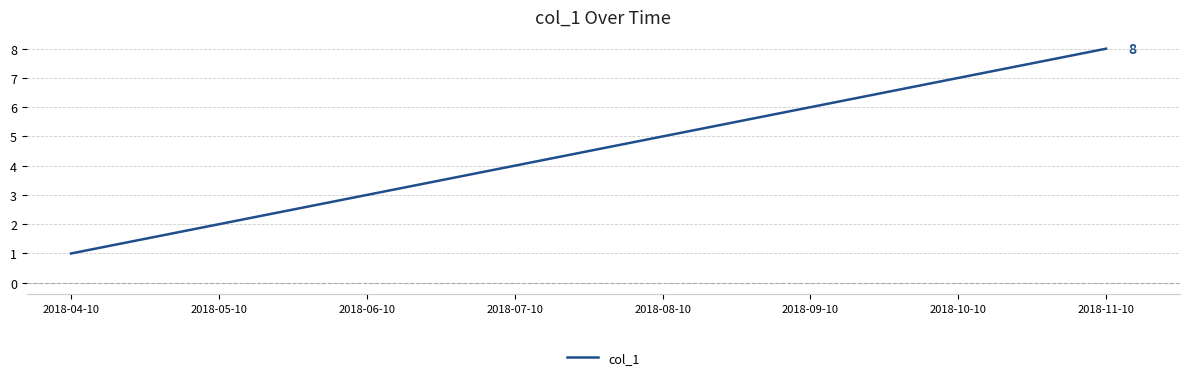

What is the sum of the values at 2018-04-10 and 2018-10-10?

8